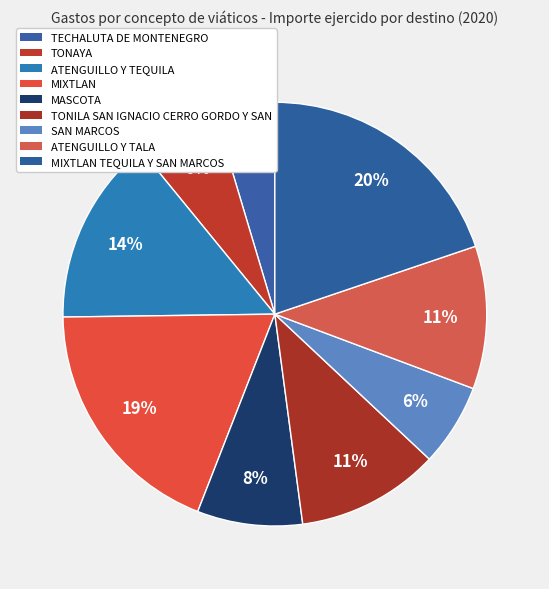

To the nearest percent, what is the difference between the largest and smallest slice percentages?

15%